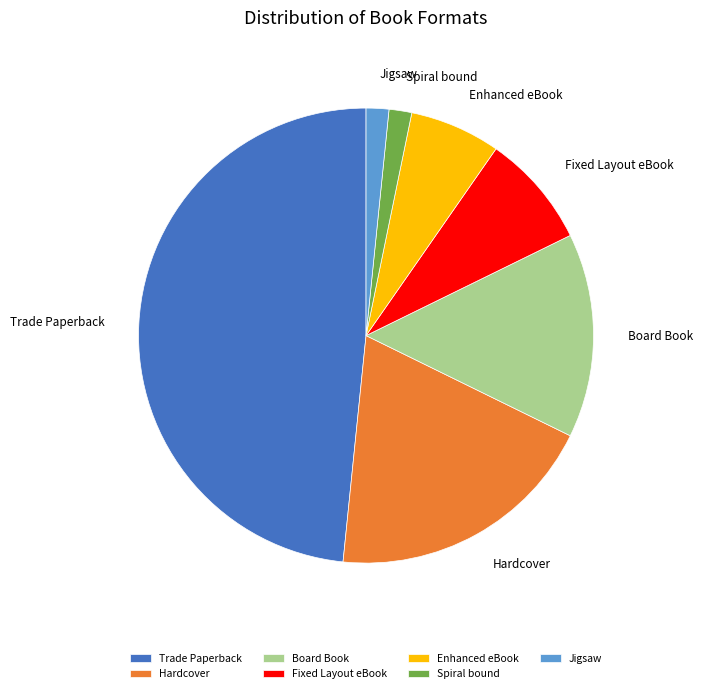

Is it true that Spiral bound is 2% of the pie?

True